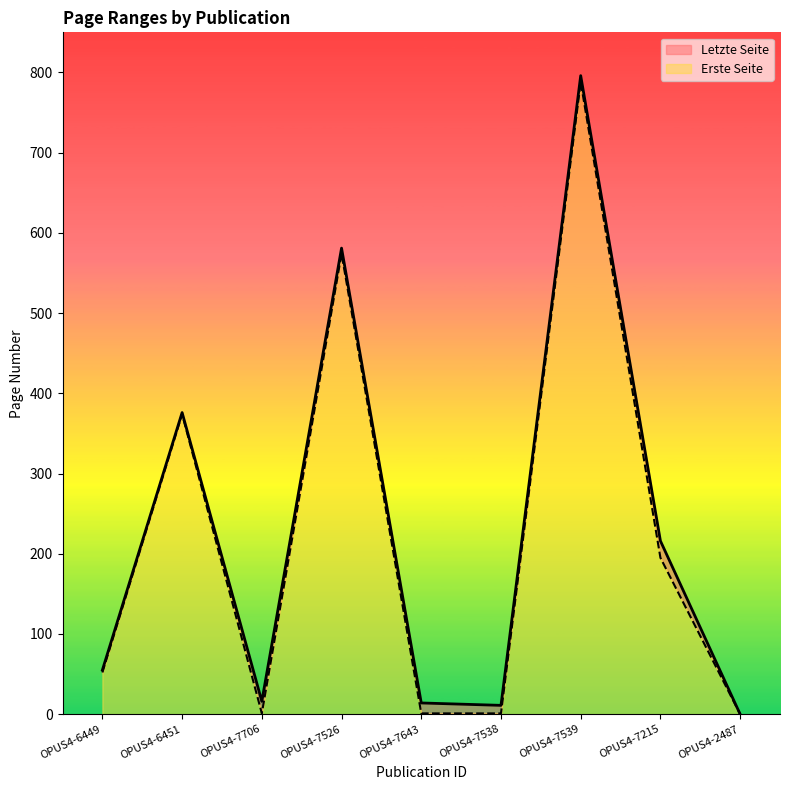

True or false: Erste Seite and Letzte Seite cross at least once.

False